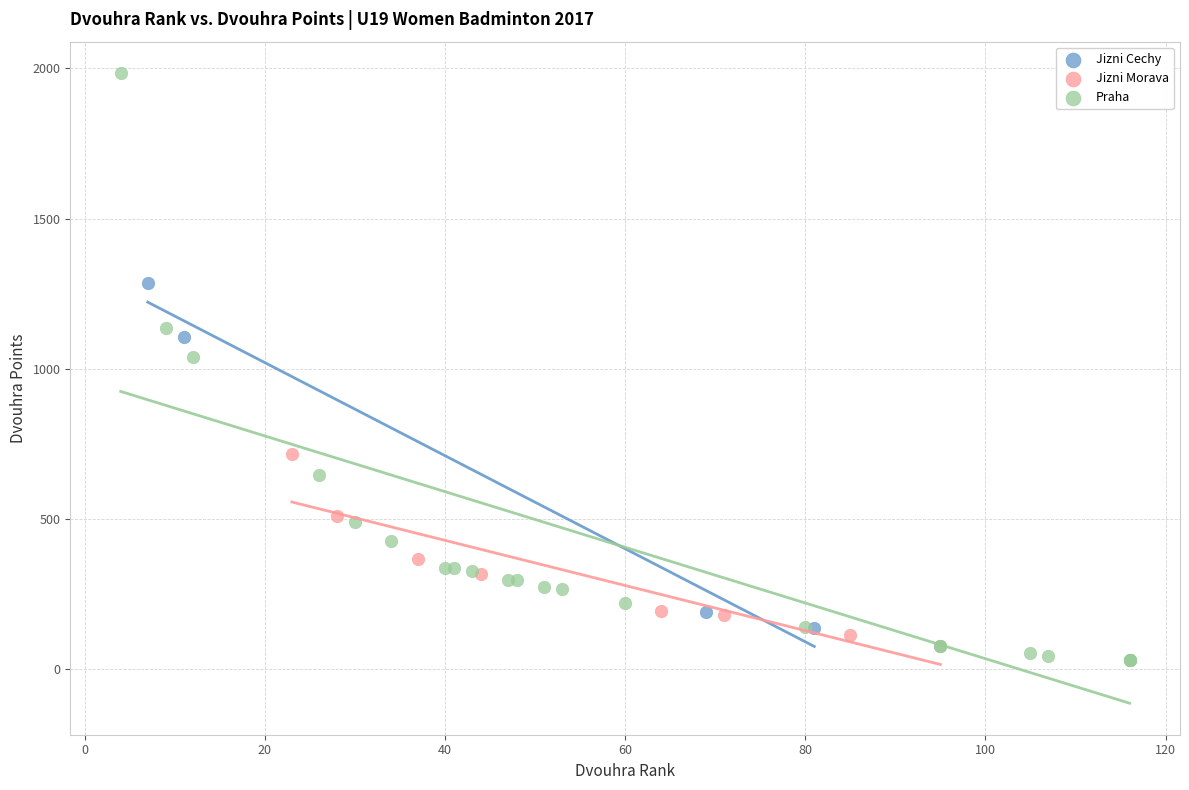

Which series has the widest spread of Y values?

Praha